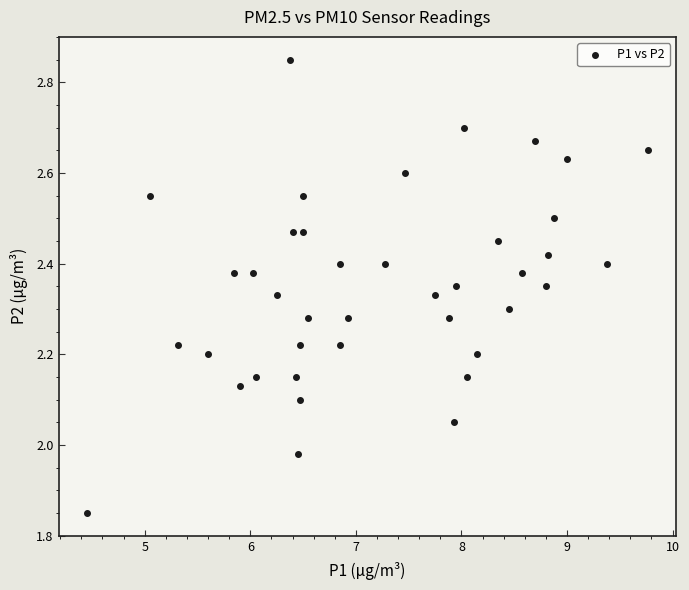

What is the range of X values (max minus min)?

5.3